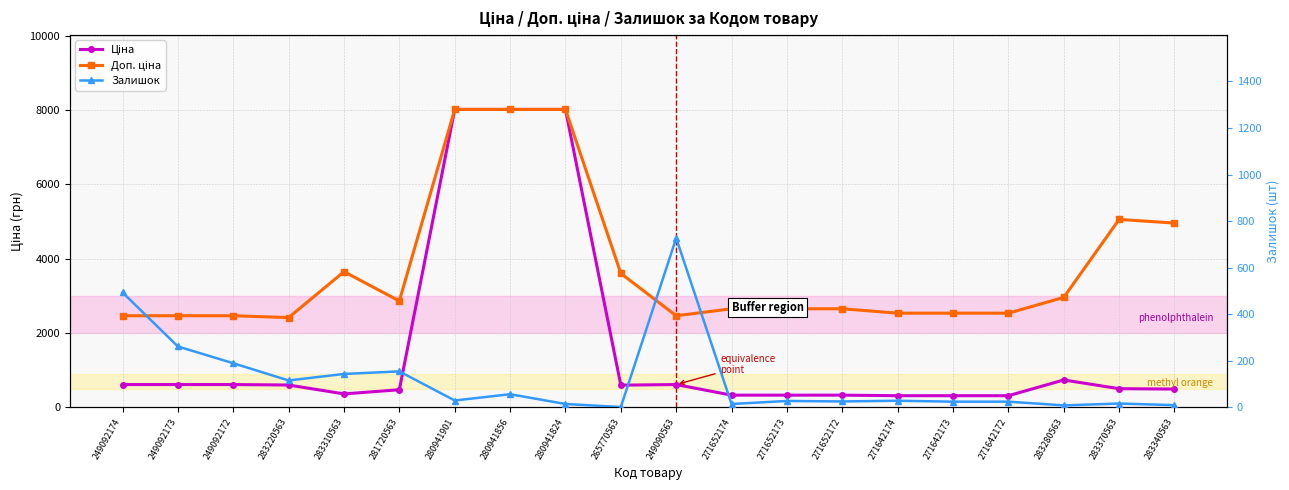

At how many categories does at least one series exceed 7708?

3